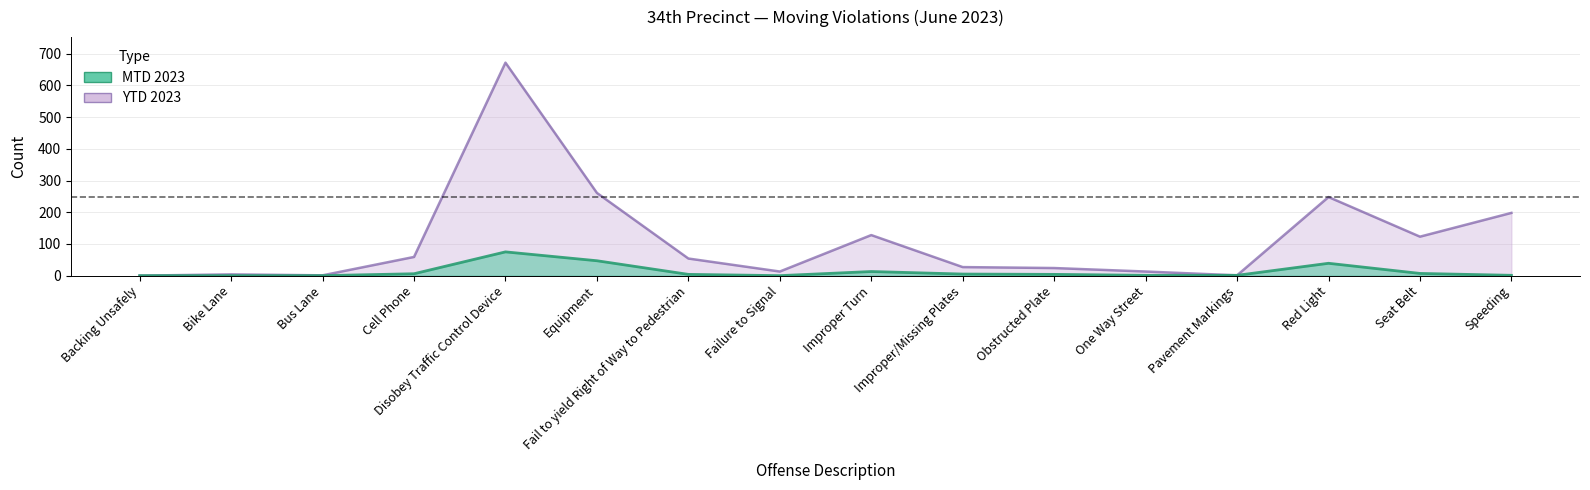

The MTD 2023 series shows 13 at Improper Turn. True or false?

True